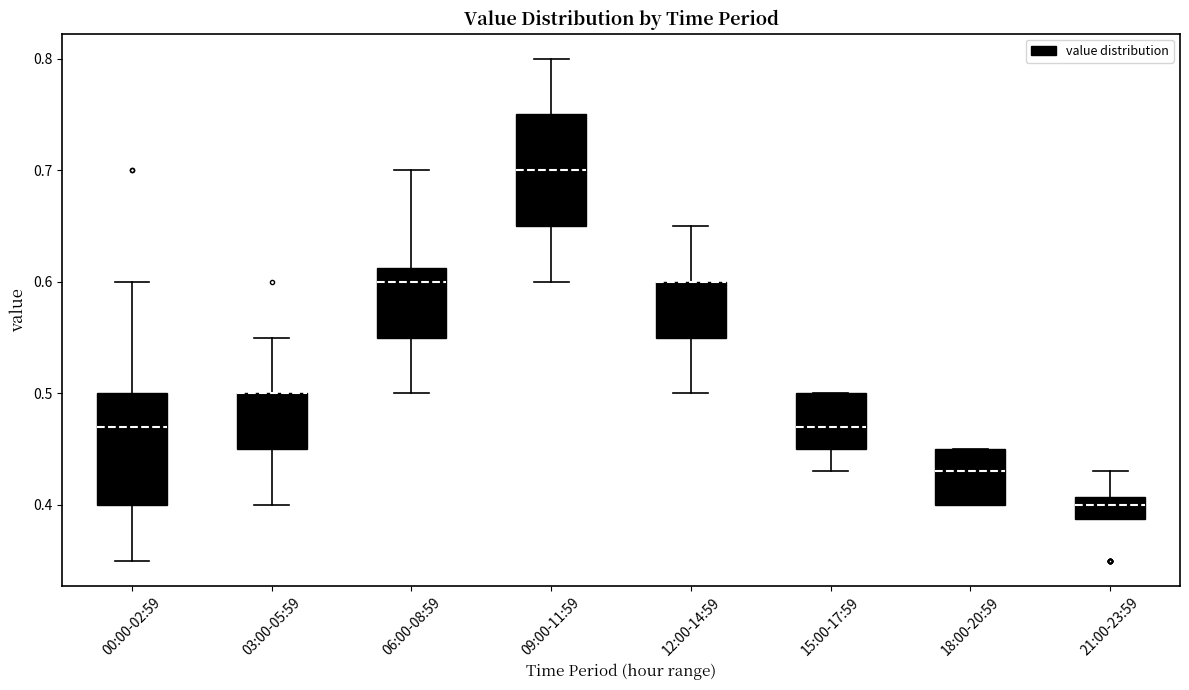

Where does the median line of the box for 21:00-23:59 sit on the y-axis? The values are not printed on the chart, so give them approximately, as read against the axis.

0.40